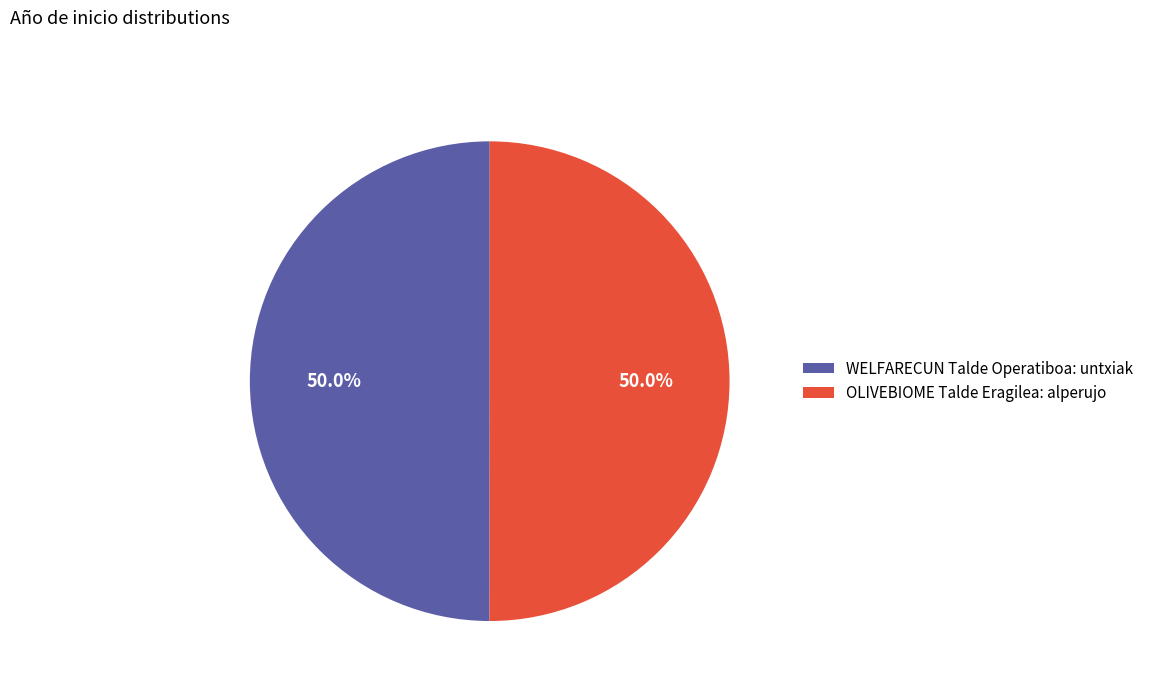

What portion of the pie excludes OLIVEBIOME Talde Eragilea: alperujo?

50.0%